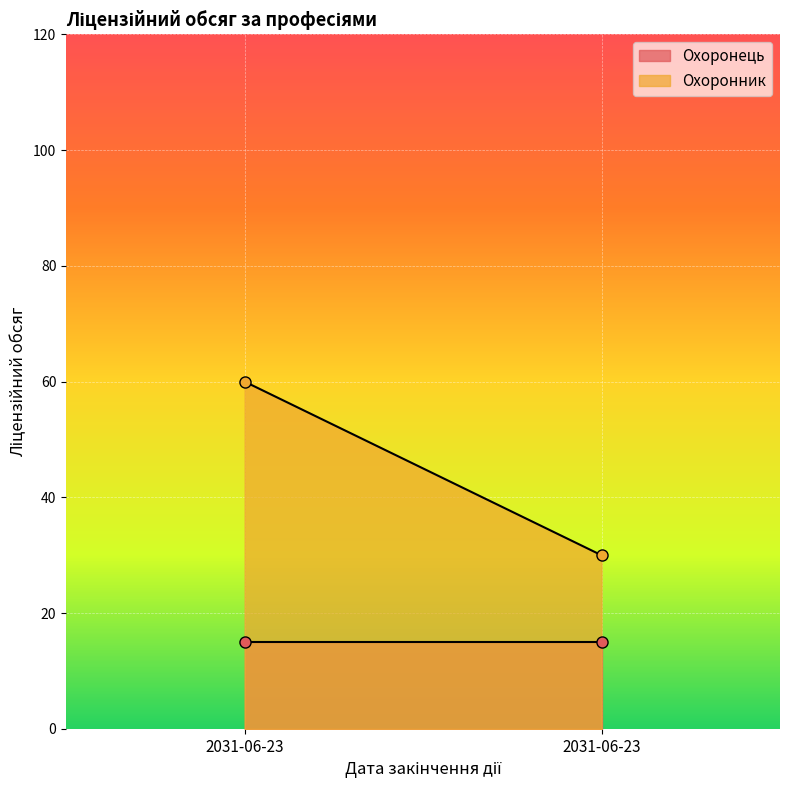

How many series are shown in this chart?

2